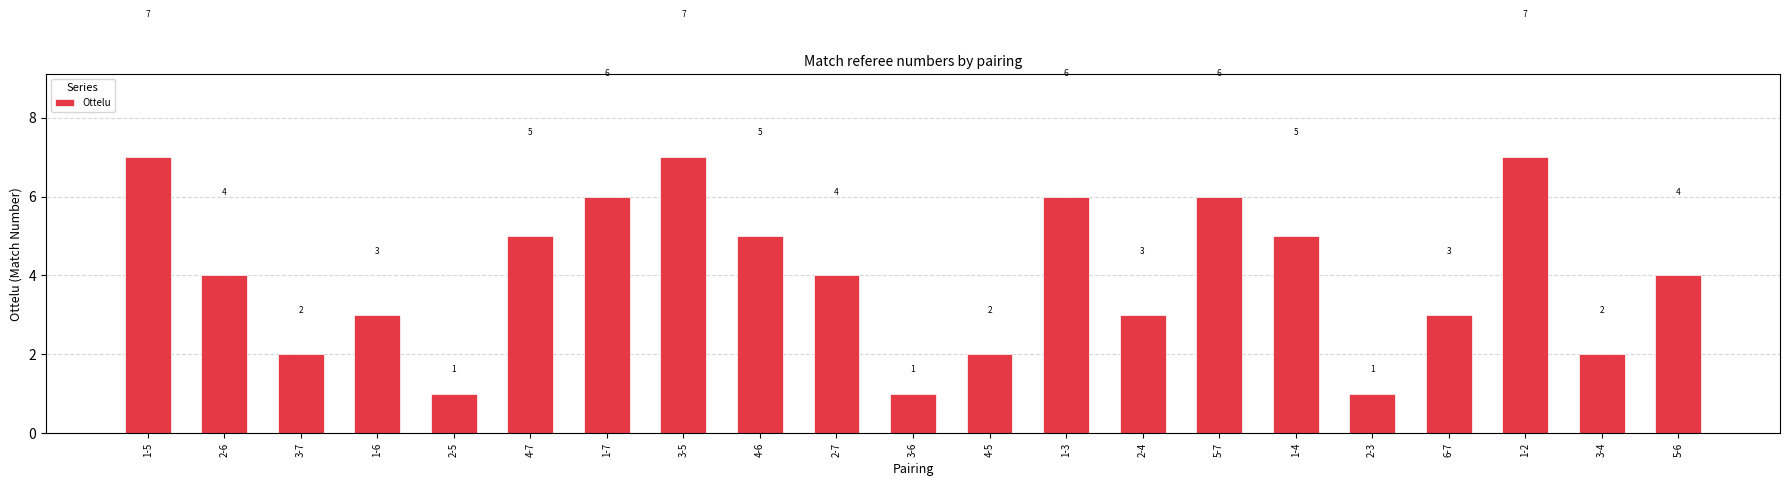

Read the value at 6-7.

3